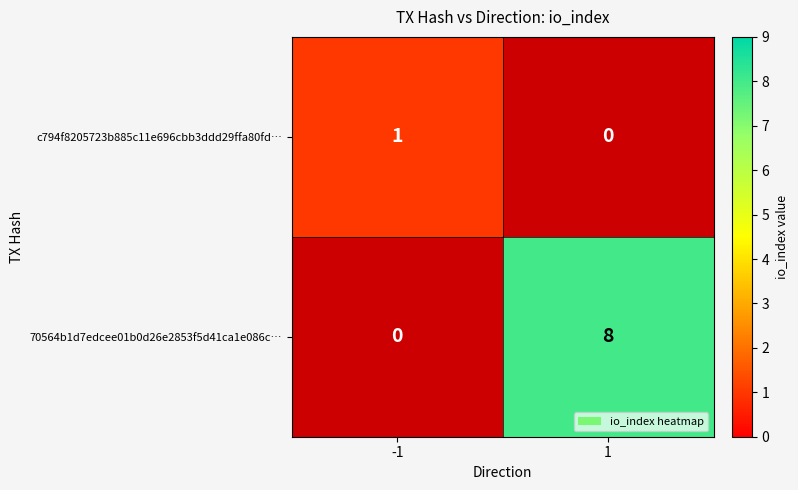

At which category is the sum across all series the highest?

1